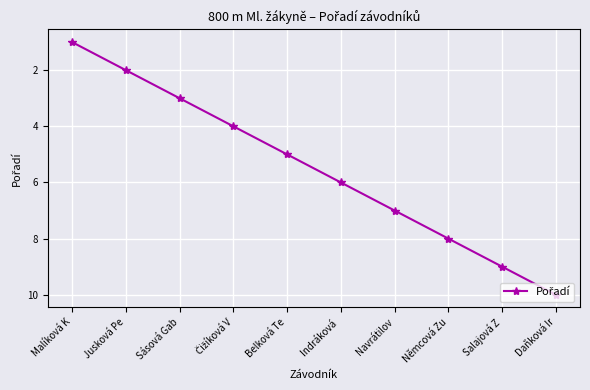

What is the smallest value displayed?

1